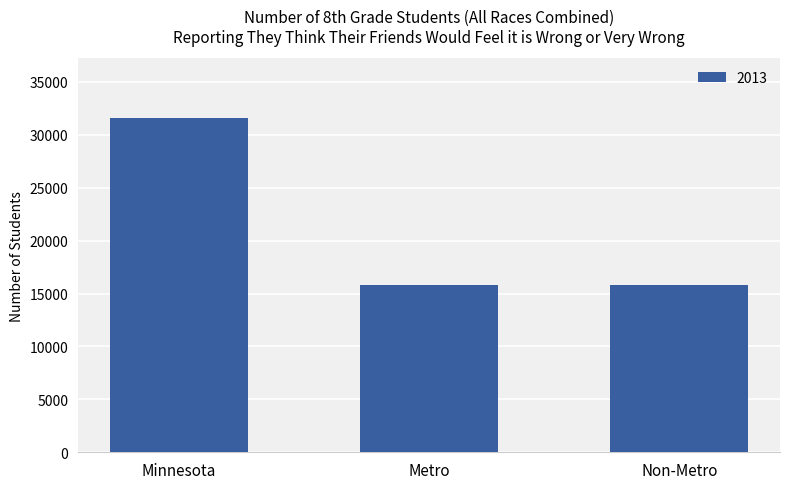

Which has a higher value, Minnesota or Metro?

Minnesota